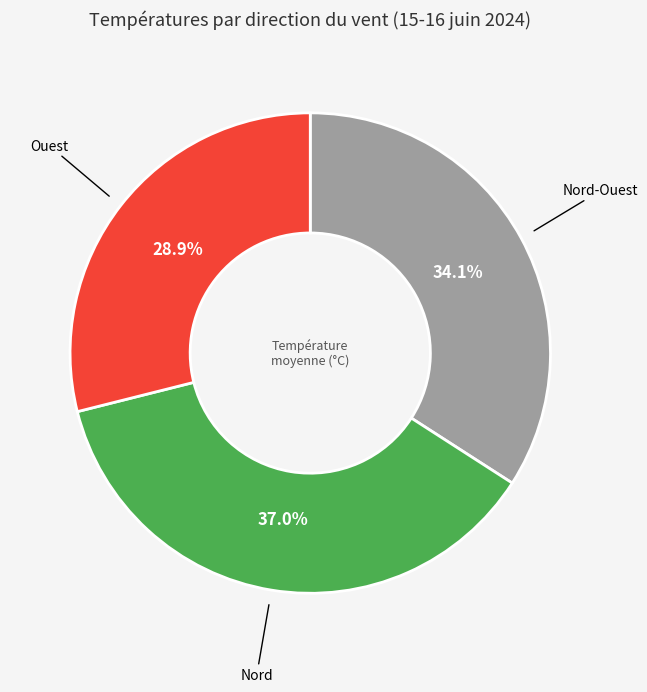

Does any single category account for the majority?

No